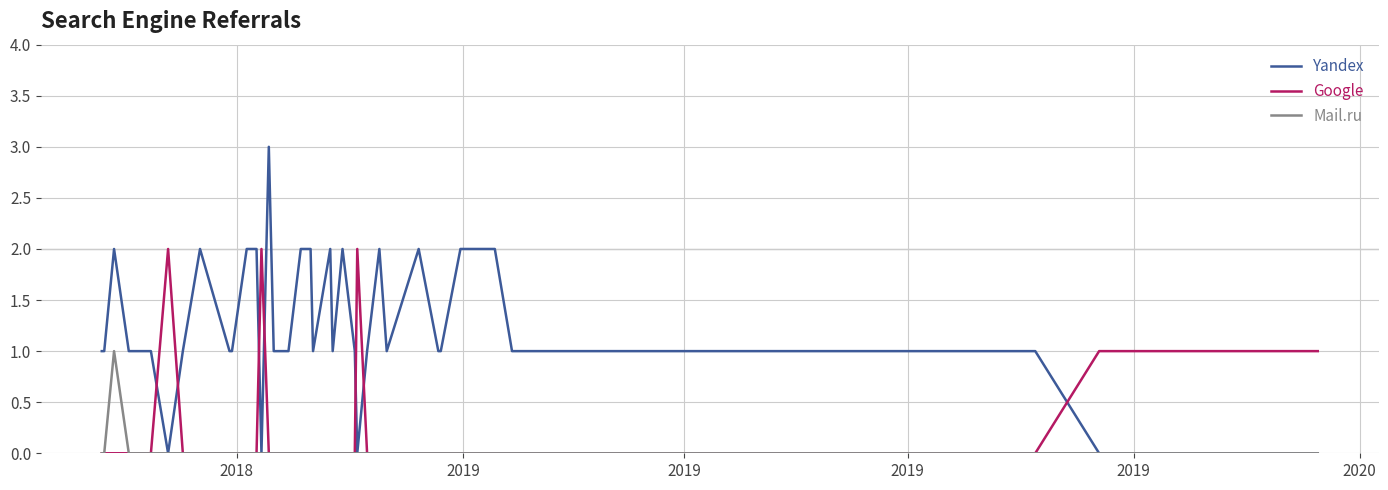

What is the maximum value shown in the chart?

3